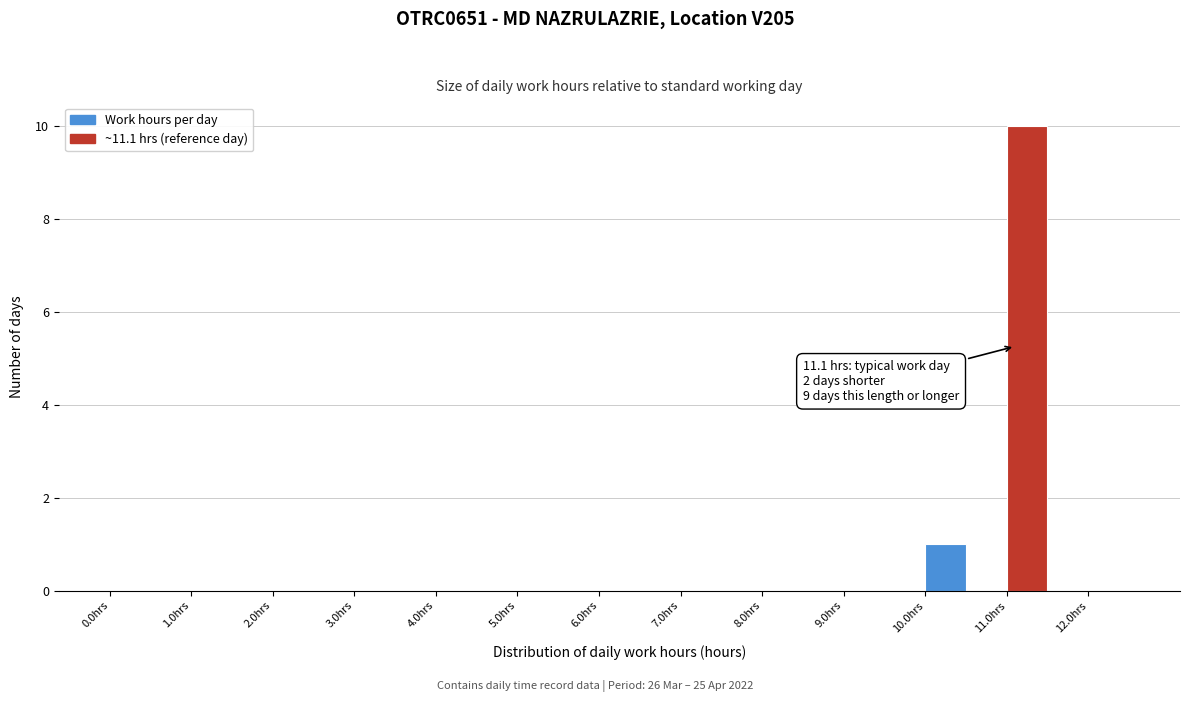

Over which range of the x-axis is the bar tallest?

11.0 to 11.5